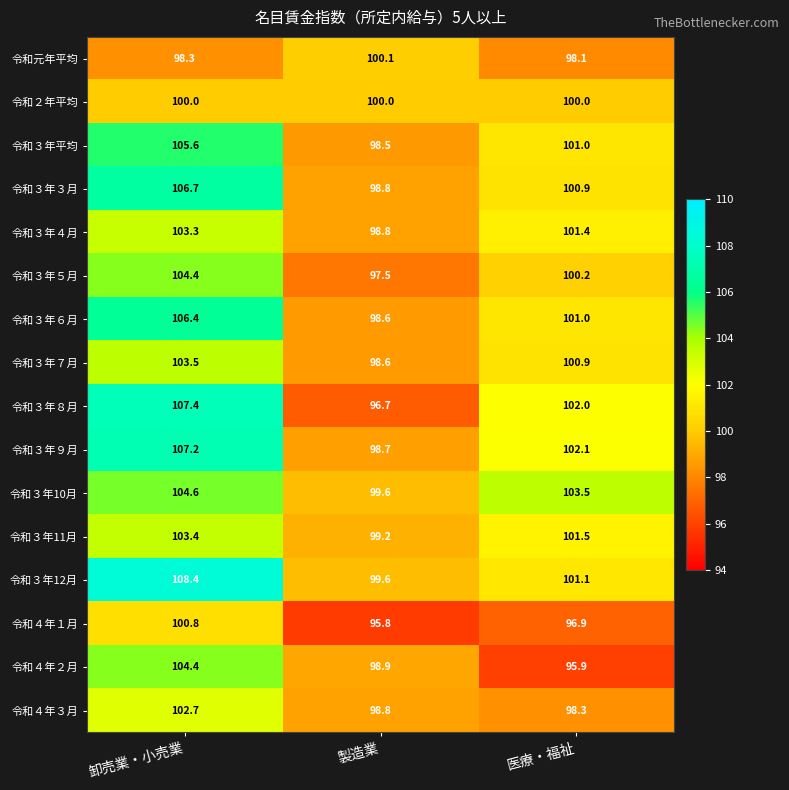

Rank the categories by 令和４年３月 value from lowest to highest.

医療・福祉, 製造業, 卸売業・小売業